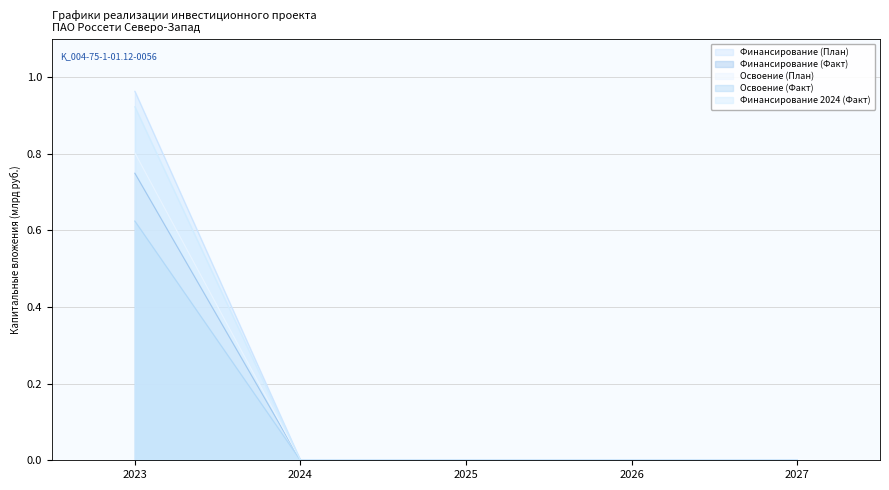

Reading right to left, list all the values displayed in this chart.

Финансирование (План): 0.0	0.0	0.0	0.0	1.0
Финансирование (Факт): 0.0	0.0	0.0	0.0	0.7
Освоение (План): 0.0	0.0	0.0	0.0	0.6
Освоение (Факт): 0.0	0.0	0.0	0.0	0.8
Финансирование 2024 (Факт): 0.0	0.0	0.0	0.0	0.9